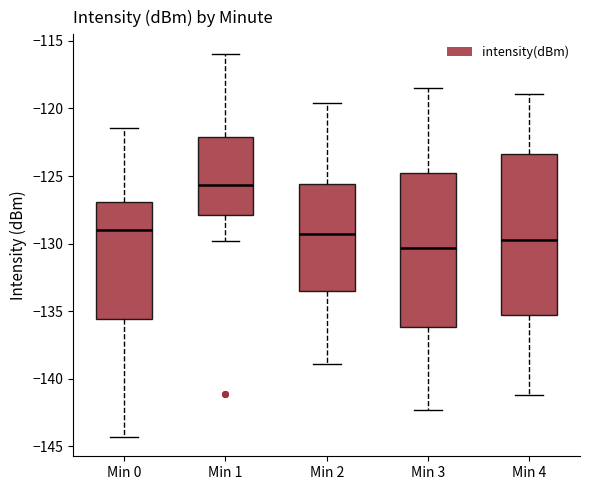

Reading left to right, transcribe this box plot: for each box, give where its median line is, the range the box spans, and where its two whiskers end, as read against the y-axis. The values are not printed on the chart, so give them approximately, as read against the axis.

Min 0: median -129.0, box -135.5 to -127.0, whiskers -144.5 to -121.5
Min 1: median -125.5, box -128.0 to -122.0, whiskers -130.0 to -116.0
Min 2: median -129.5, box -133.5 to -125.5, whiskers -139.0 to -119.5
Min 3: median -130.5, box -136.0 to -125.0, whiskers -142.5 to -118.5
Min 4: median -129.5, box -135.5 to -123.5, whiskers -141.0 to -119.0